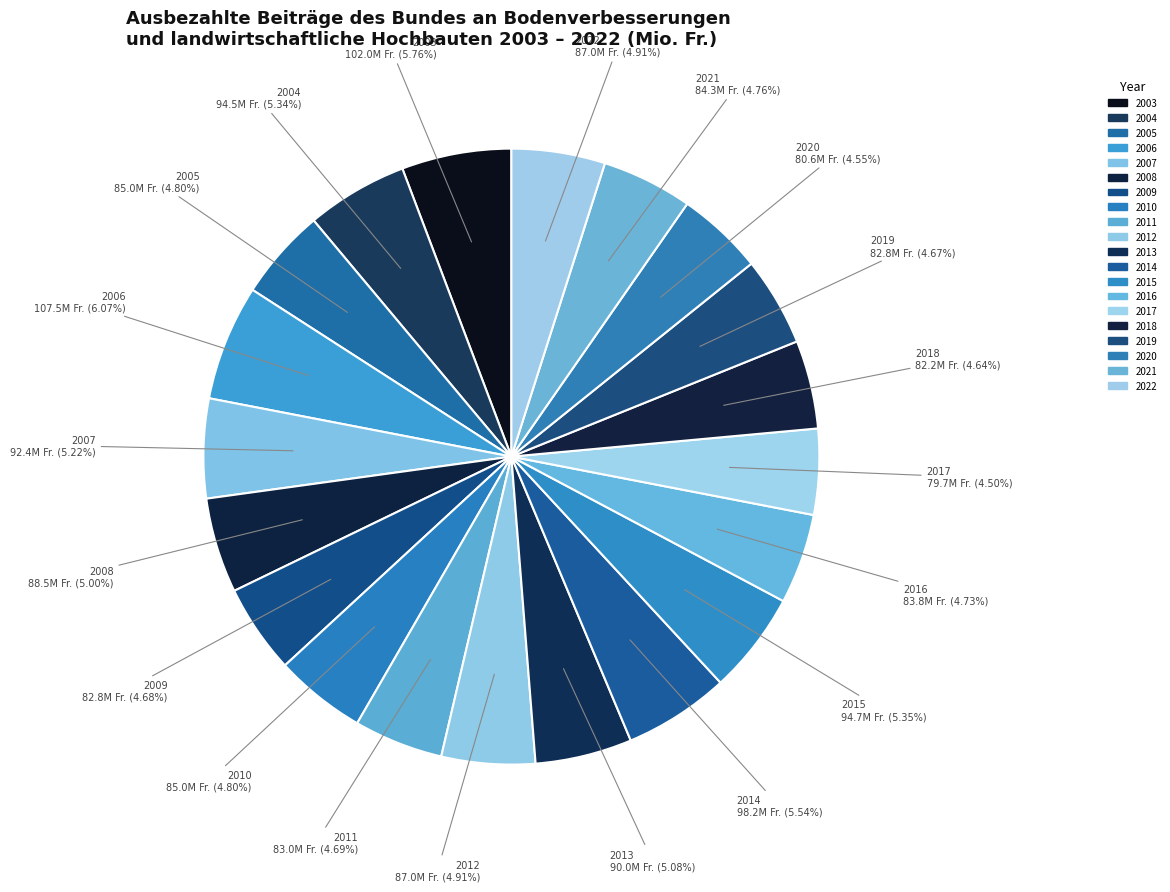

Count the number of slices in the pie.

20